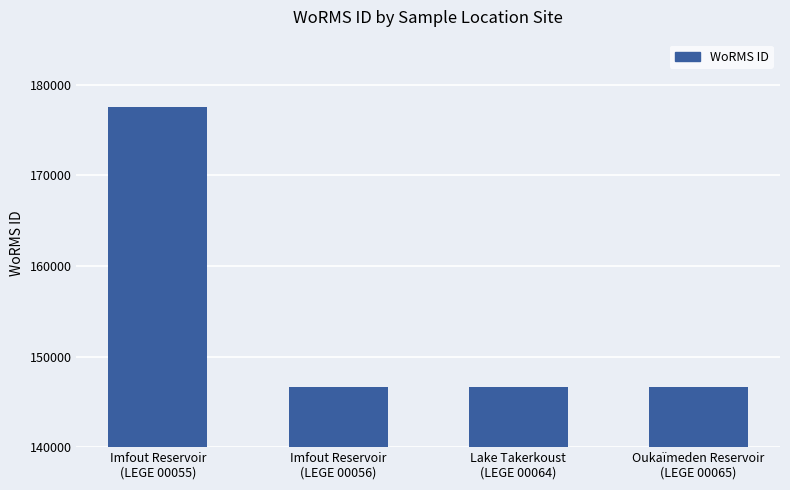

What is the minimum value shown in the chart?

146690